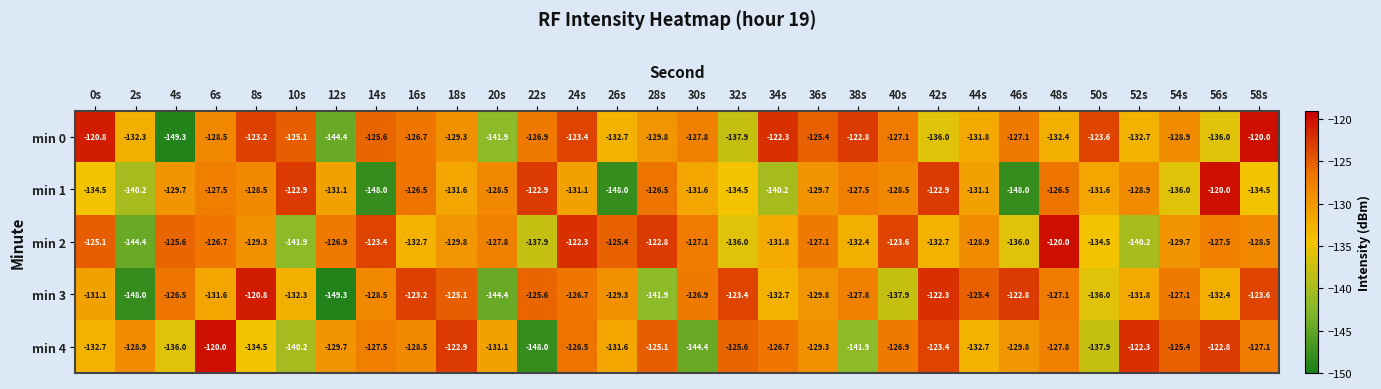

At which label does min 1 reach its peak?

56s